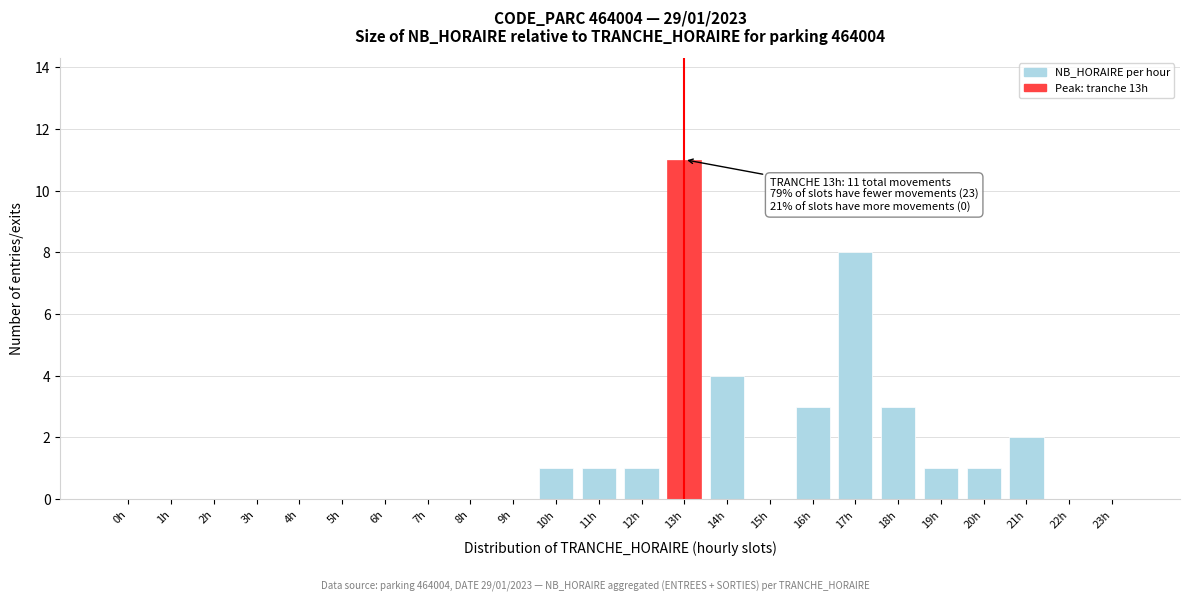

Reading left to right, list all the values displayed in this chart.

0h=0	1h=0	2h=0	3h=0	4h=0	5h=0	6h=0	7h=0	8h=0	9h=0	10h=1	11h=1	12h=1	13h=11	14h=4	15h=0	16h=3	17h=8	18h=3	19h=1	20h=1	21h=2	22h=0	23h=0